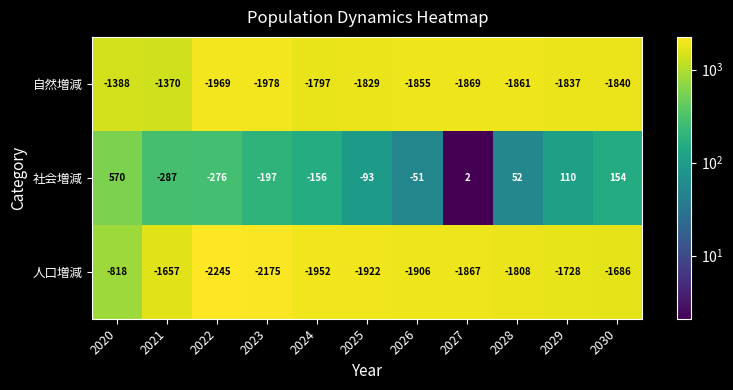

What is the total value across all series at 2021?

-3314